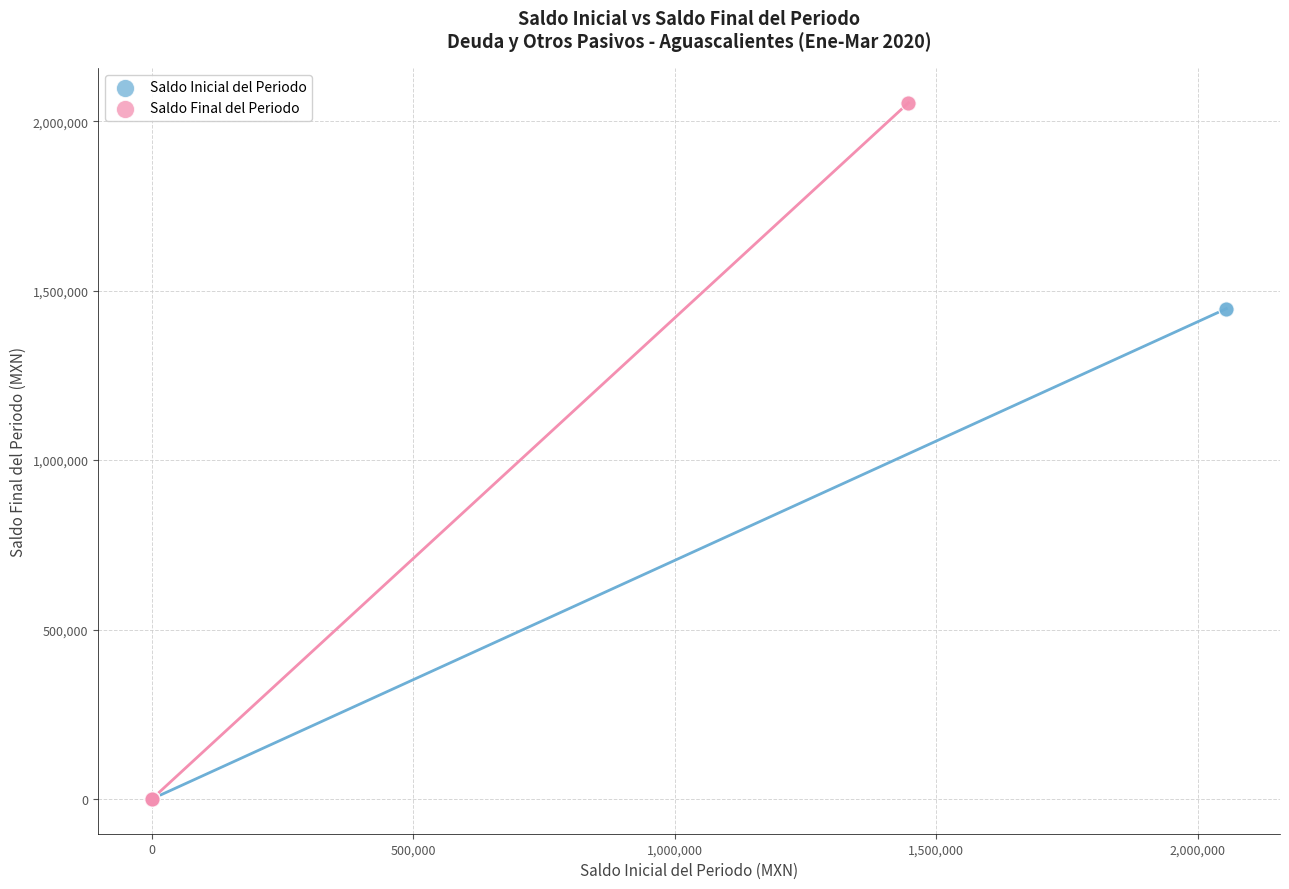

Which series reaches the maximum Y coordinate?

Saldo Final del Periodo